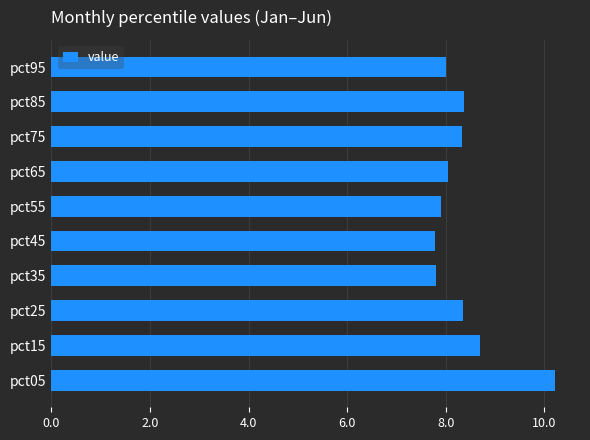

What is the minimum value shown in the chart?

7.8